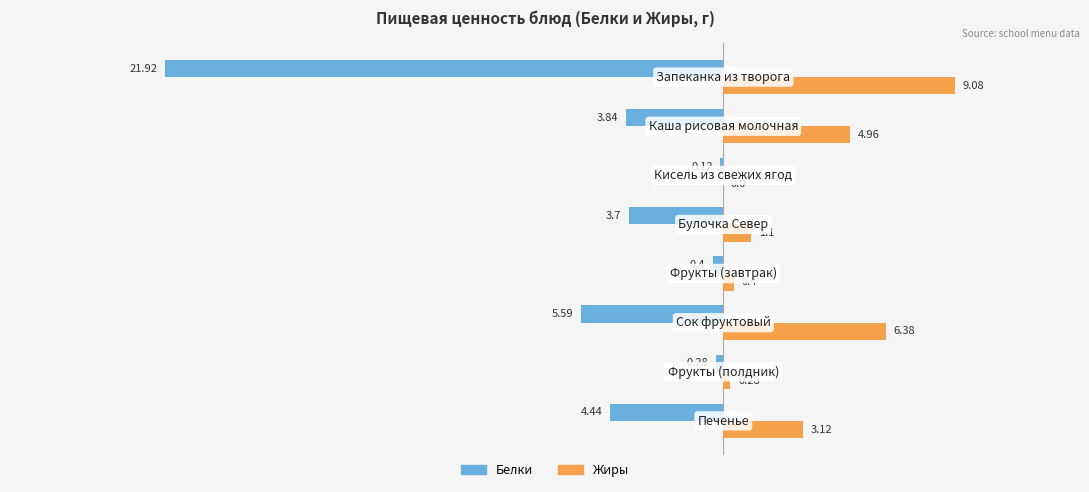

Reading left to right, extract all data points from this chart.

Белки: -21.9	-3.8	-0.1	-3.7	-0.4	-5.6	-0.3	-4.4
Жиры: 9.1	5.0	0.0	1.1	0.4	6.4	0.3	3.1